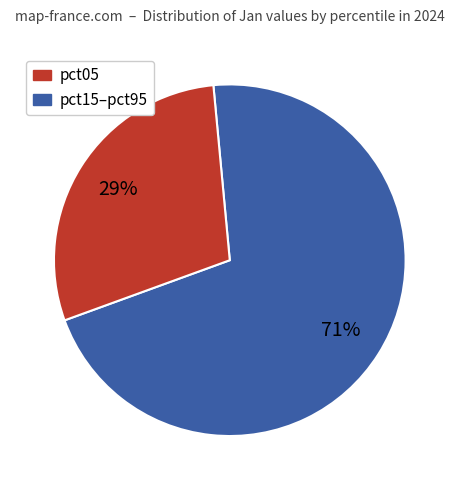

Is there a majority slice in this chart?

Yes